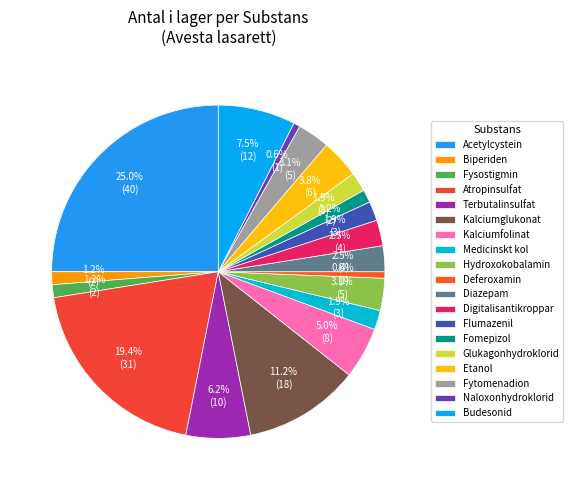

Is it true that Acetylcystein is 25% of the pie?

True